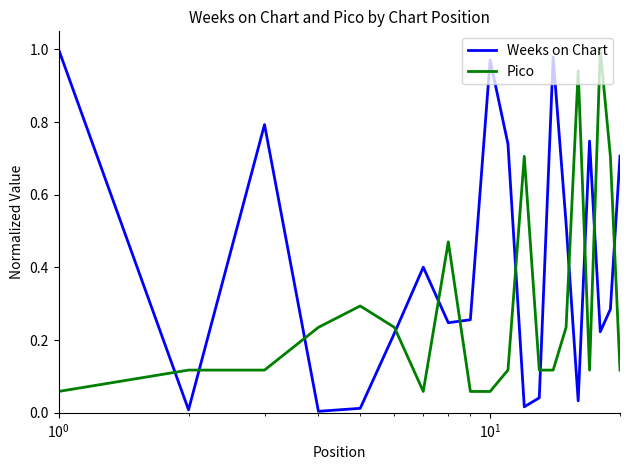

Which series has the largest range (max minus min)?

Weeks on Chart